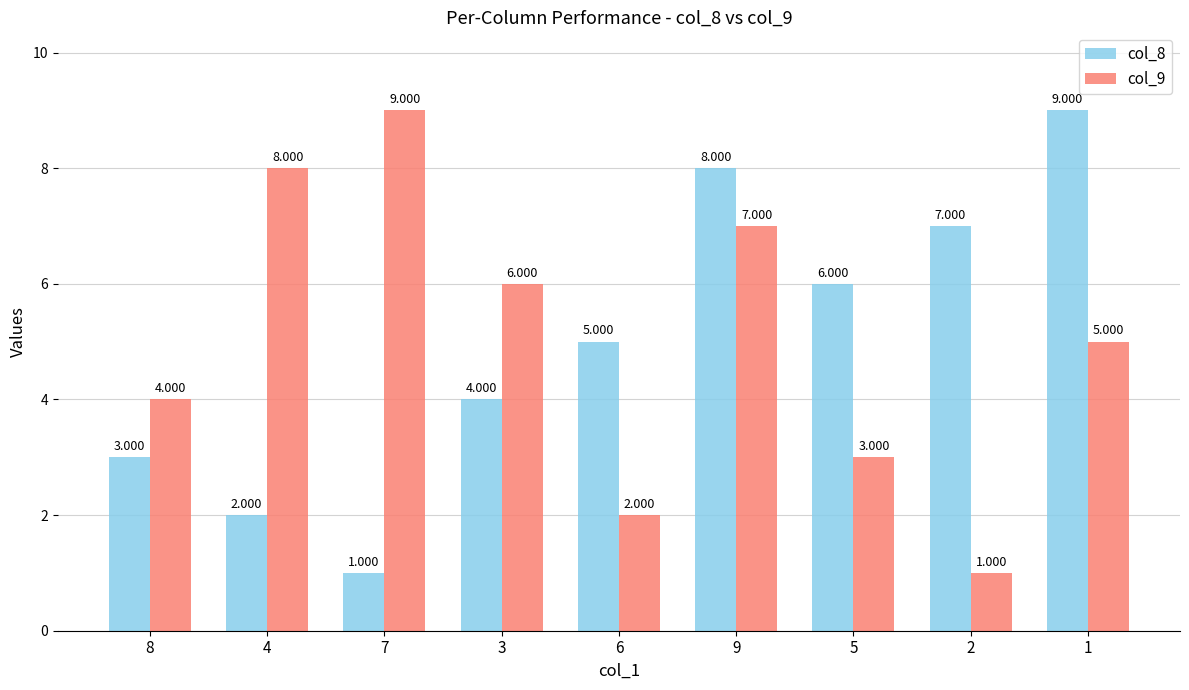

How many col_8 values are between 3 and 7?

5